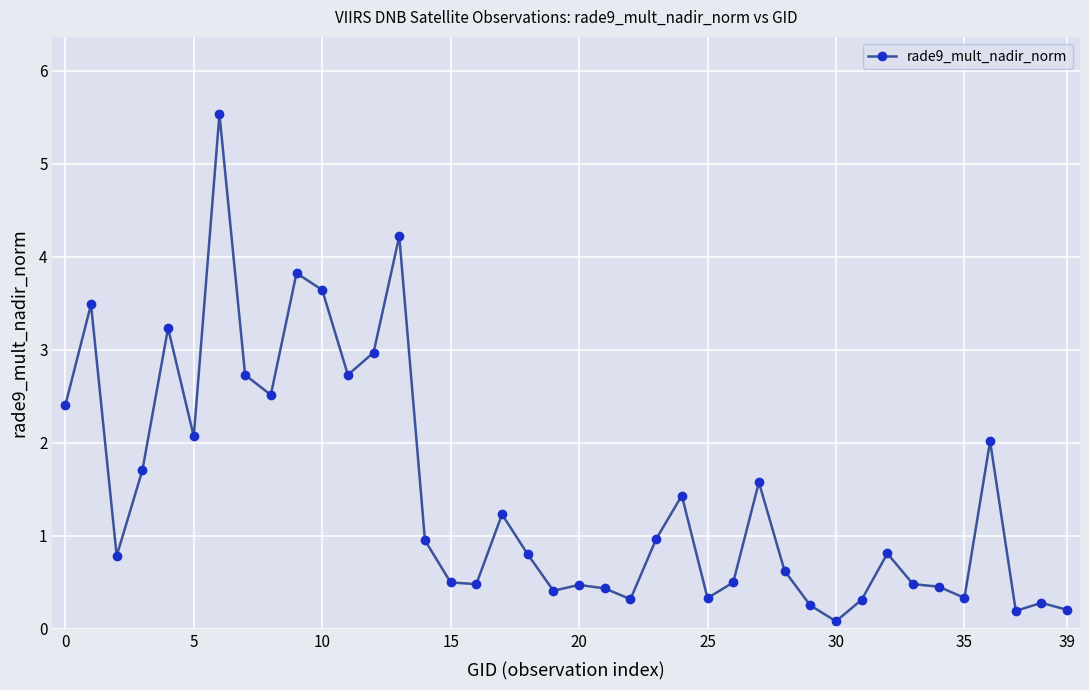

True or false: the data has more than 0 interior local peaks.

True